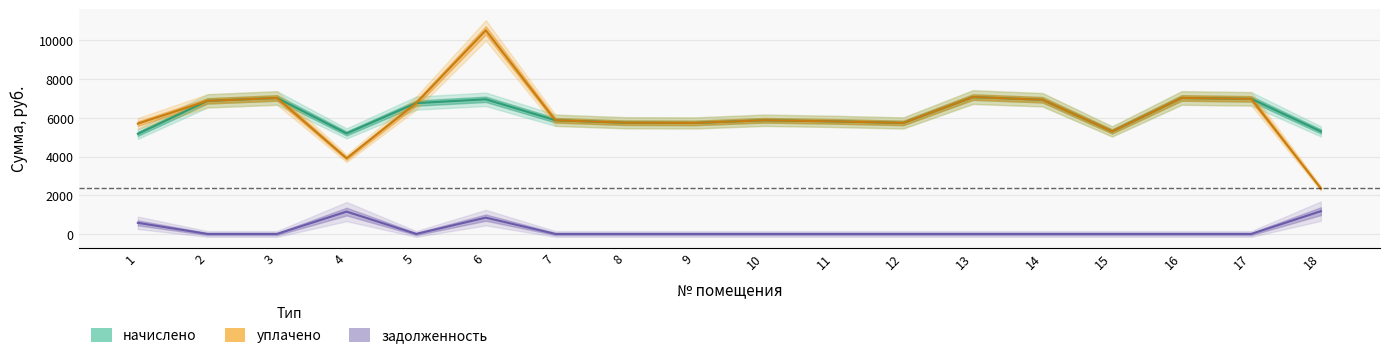

In уплачено, how many points are lower than both neighbors (excluding endpoints)?

4